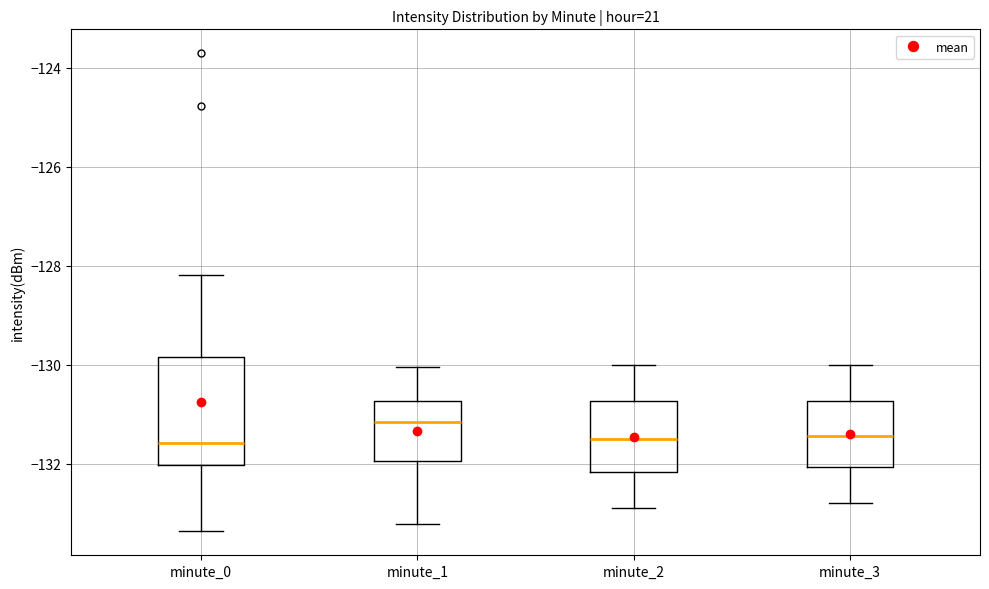

Which box's median line is the highest?

minute_1